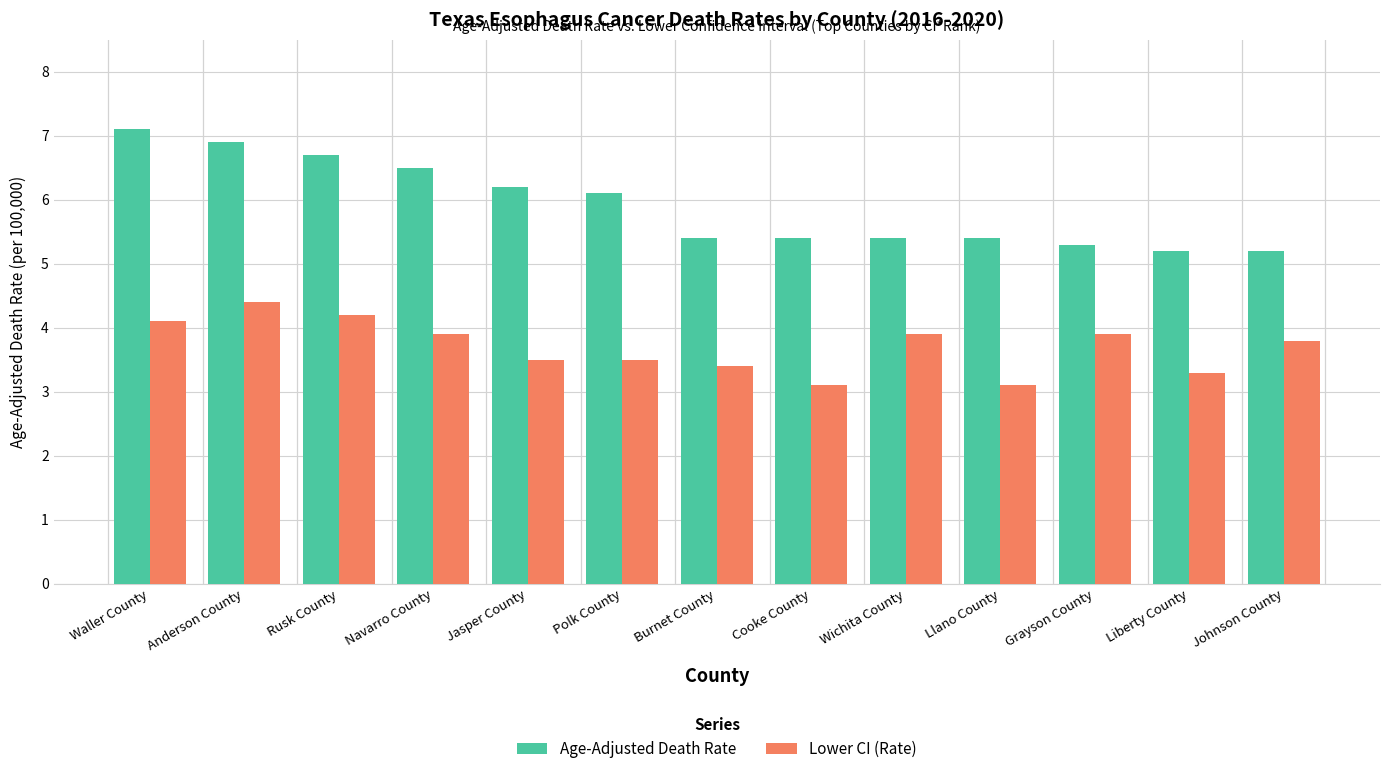

What is the label of the 1st bar from the right?

Johnson County